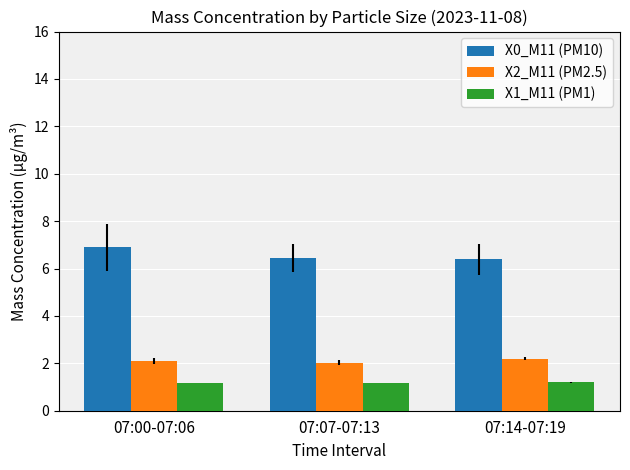

What is the average value of the X1_M11 (PM1) series?

1.2